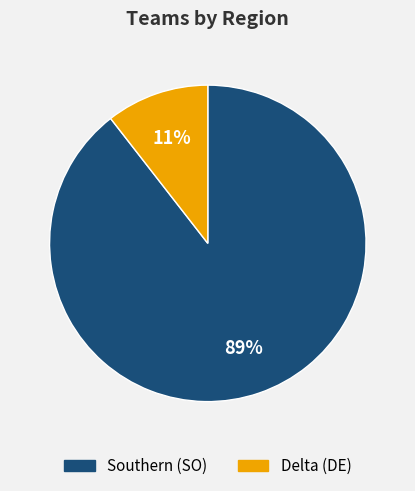

Do Delta (DE) and Southern (SO) together represent more than half of the pie?

Yes